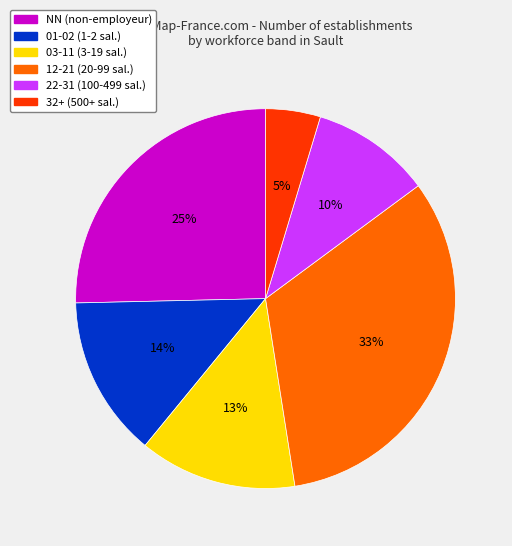

To the nearest percent, what is the difference between the largest and smallest slice percentages?

28%